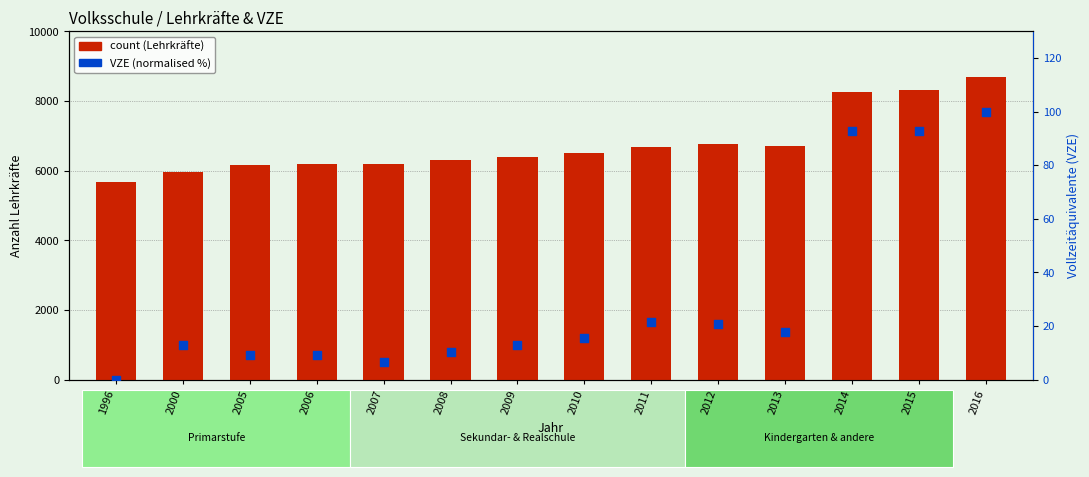

Which series has the largest total across all categories?

count